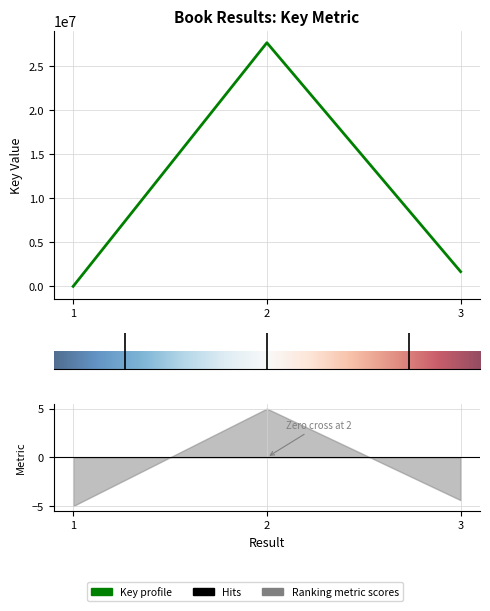

Where is the data nearest to the value 13813332?

3